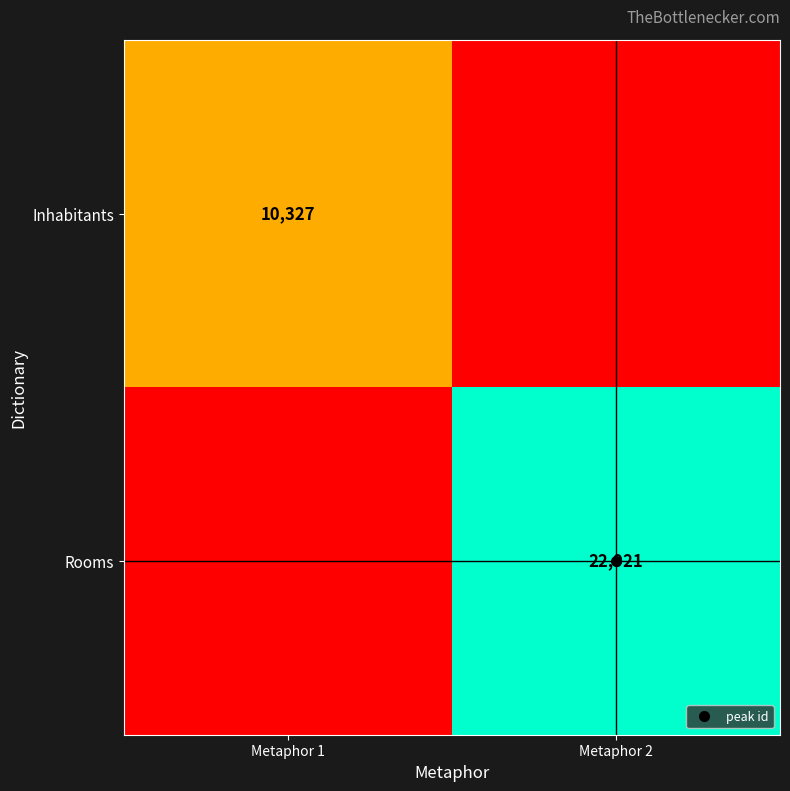

What is the difference between the Rooms values at Metaphor 2 and Metaphor 1?

22921